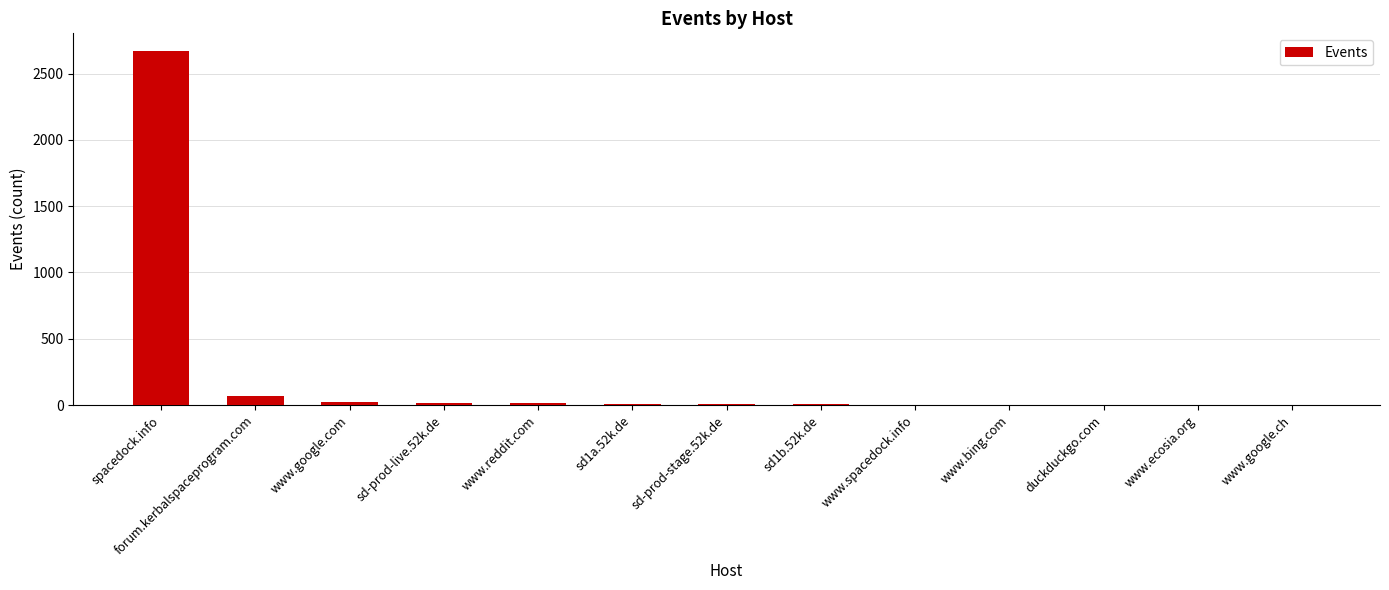

The chart shows a value of 3634 at spacedock.info. True or false?

False